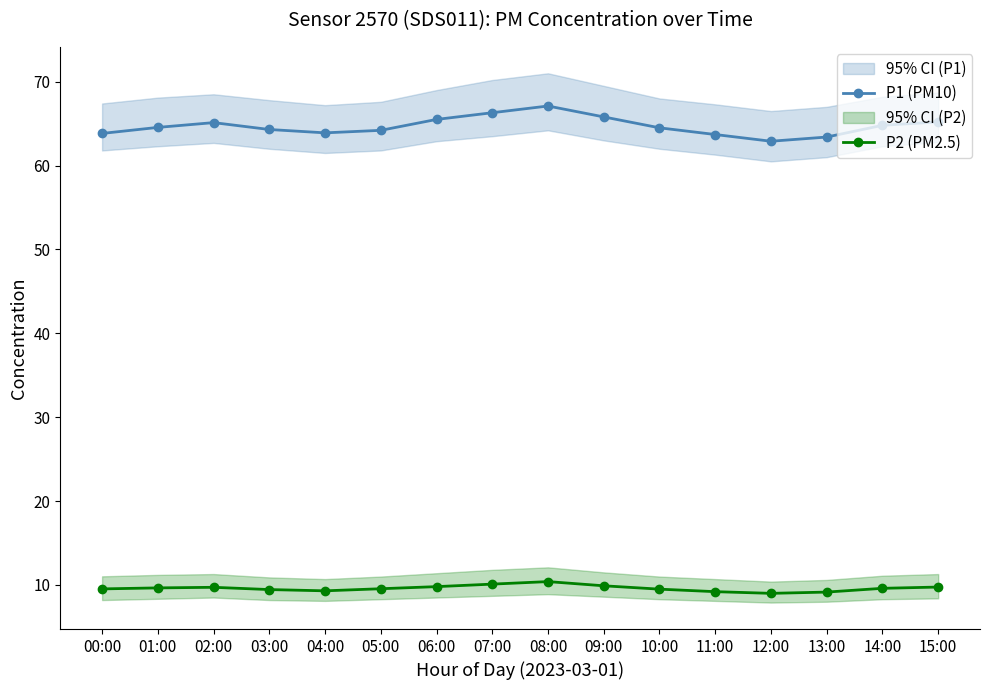

What is the label of the 14th point from the left?

13:00